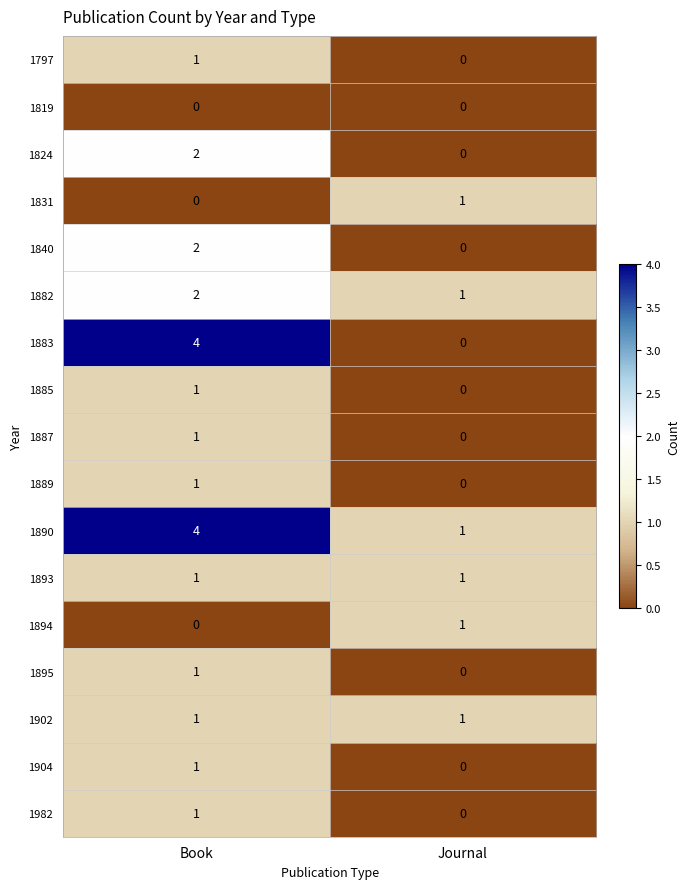

What is the spread (max minus min) of values at Book?

4